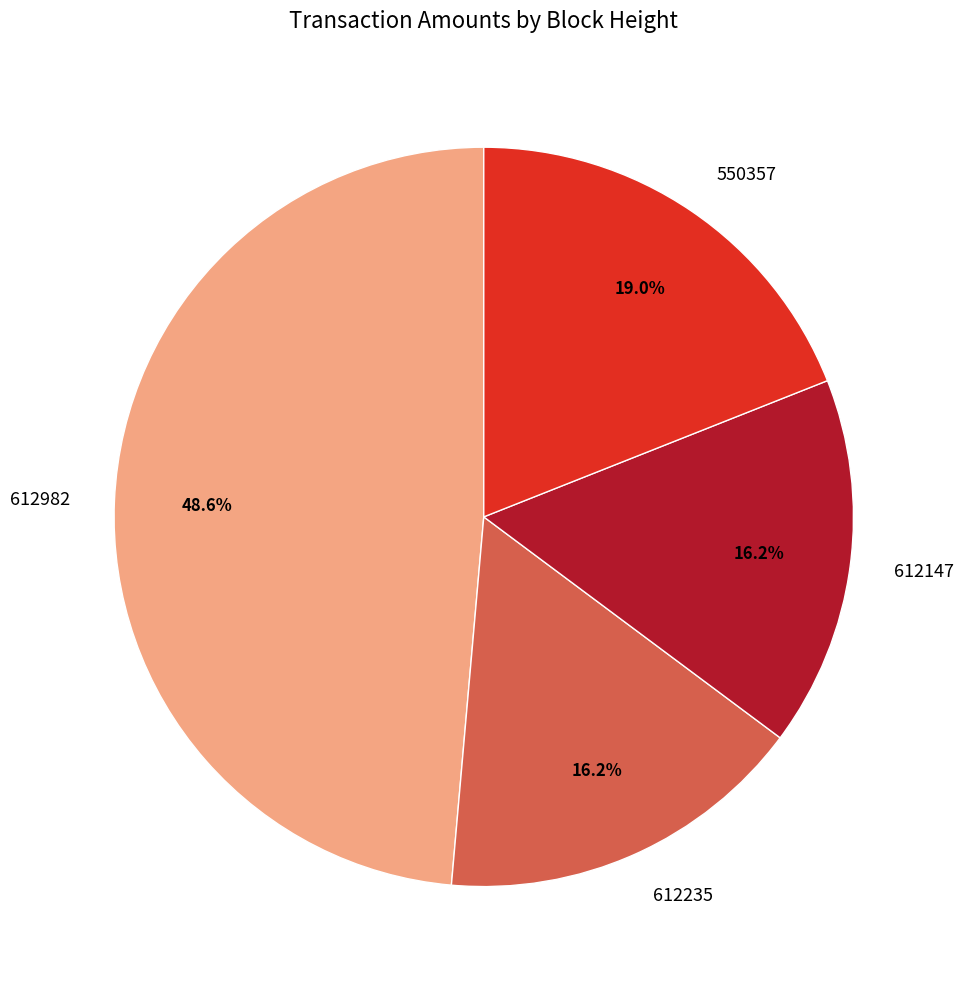

To the nearest percent, what is the average slice percentage?

25%